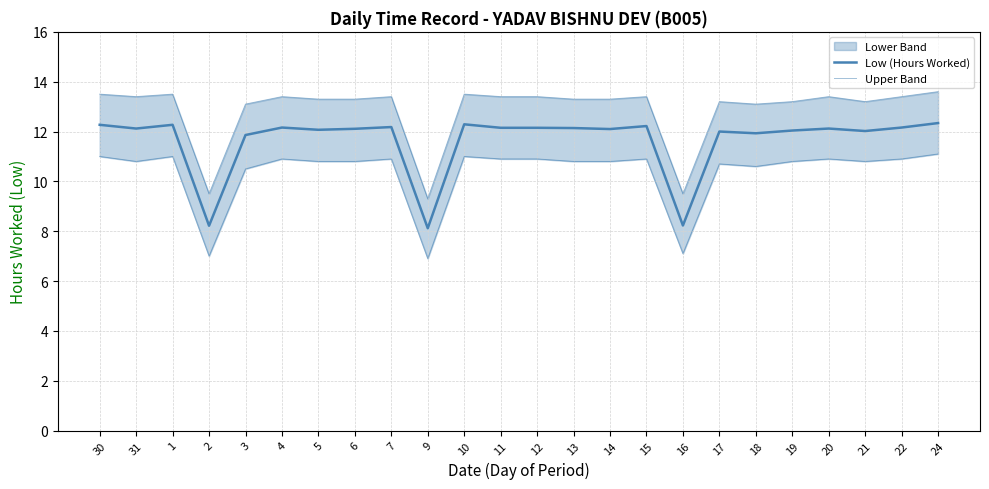

True or false: Upper Band has more than 0 interior local peaks.

True